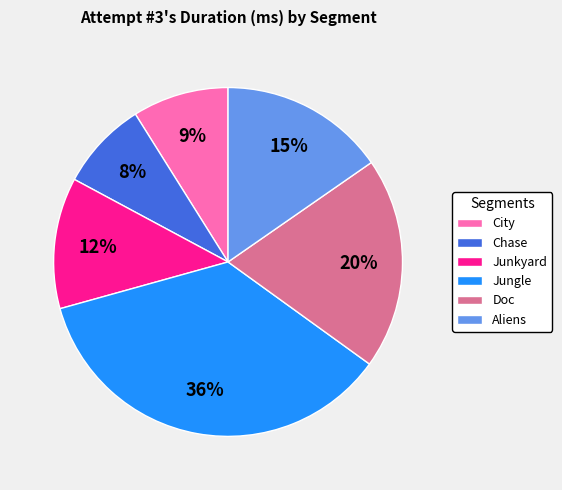

Does Jungle account for over 50% of the chart?

No